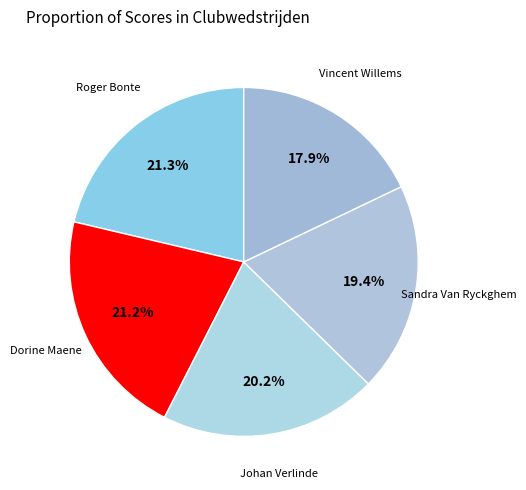

What is the total percentage of Sandra Van Ryckghem and Roger Bonte?

40.7%